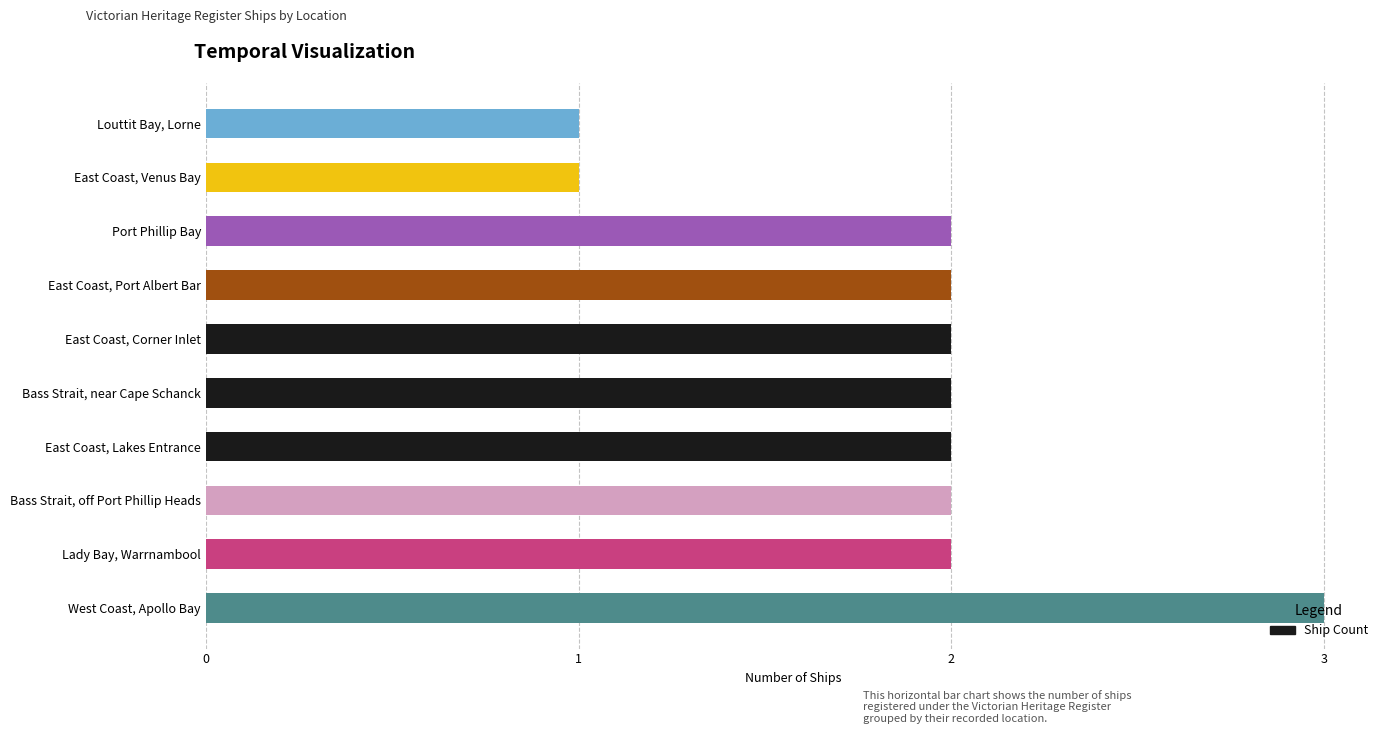

Approximately how many times larger is the value at Port Phillip Bay compared to Bass Strait, off Port Phillip Heads?

1.0